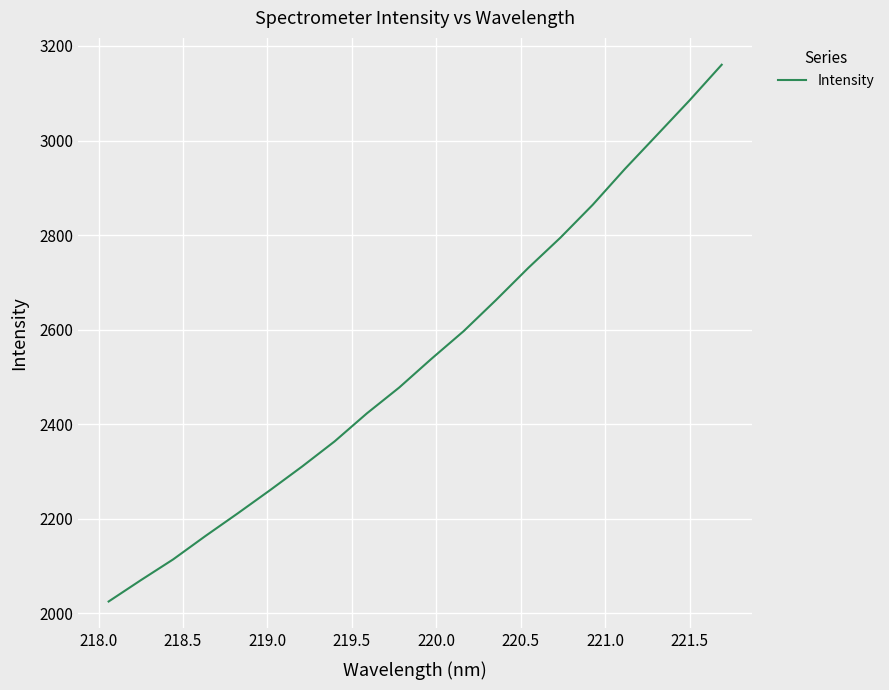

What is the difference between the maximum and minimum values?

1135.5